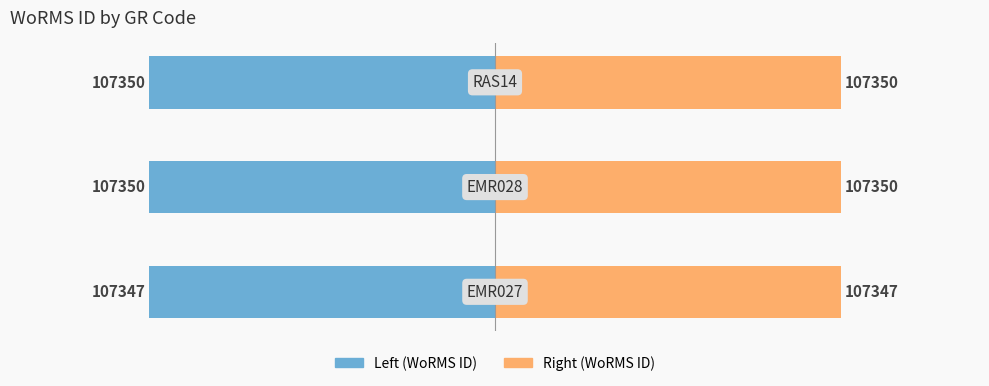

Which series has the largest total across all categories?

WoRMS ID (Right)